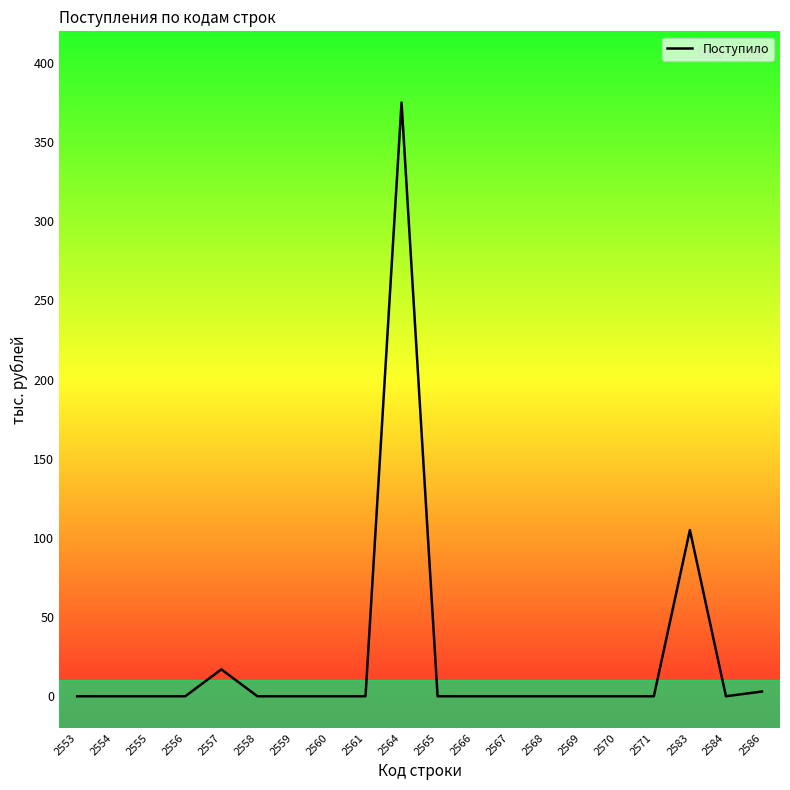

The chart shows a value of -183 at 2561. True or false?

False